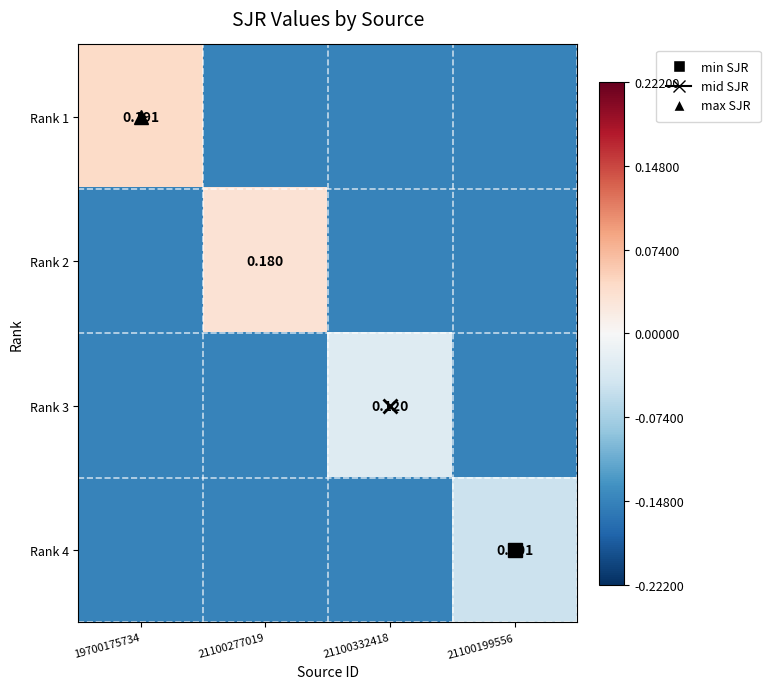

How many series are shown in this chart?

4